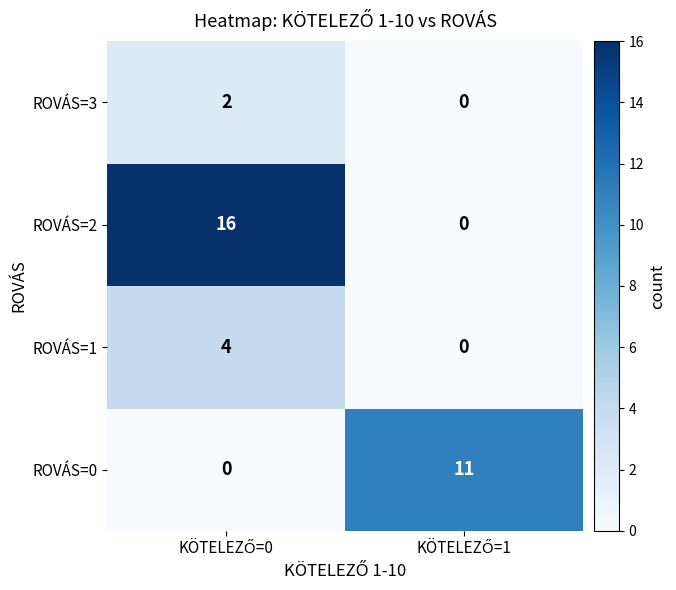

Which series has the widest spread of values?

ROVÁS=2